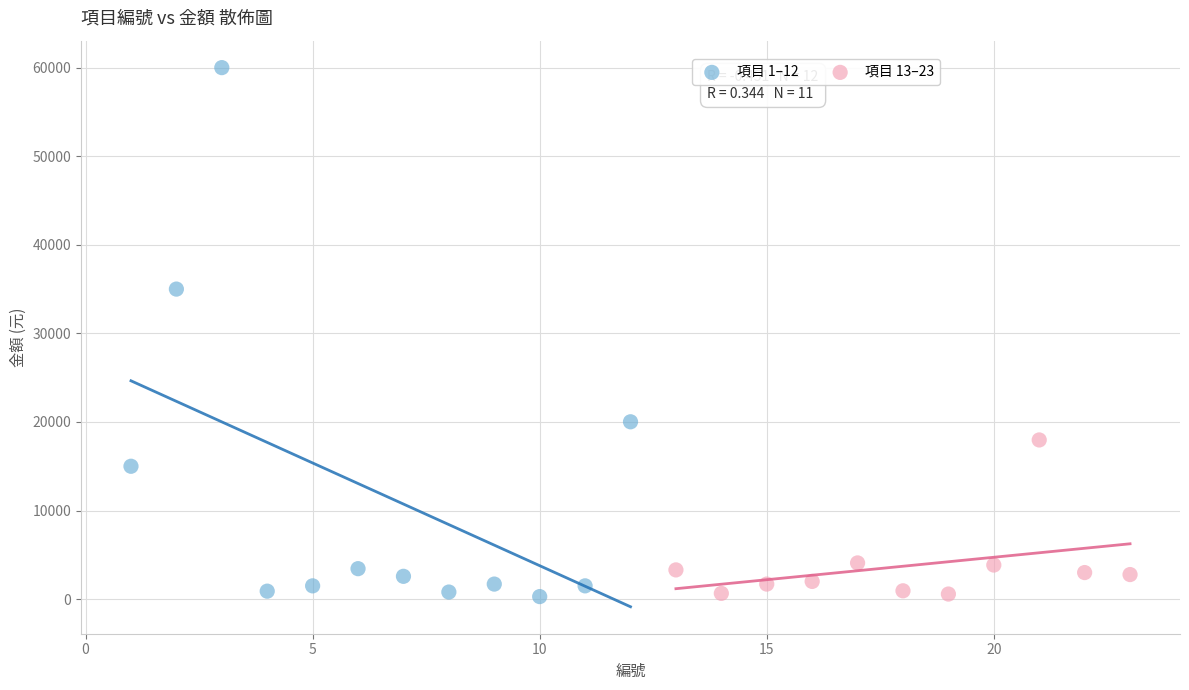

Which series has the widest spread of Y values?

項目 1–12